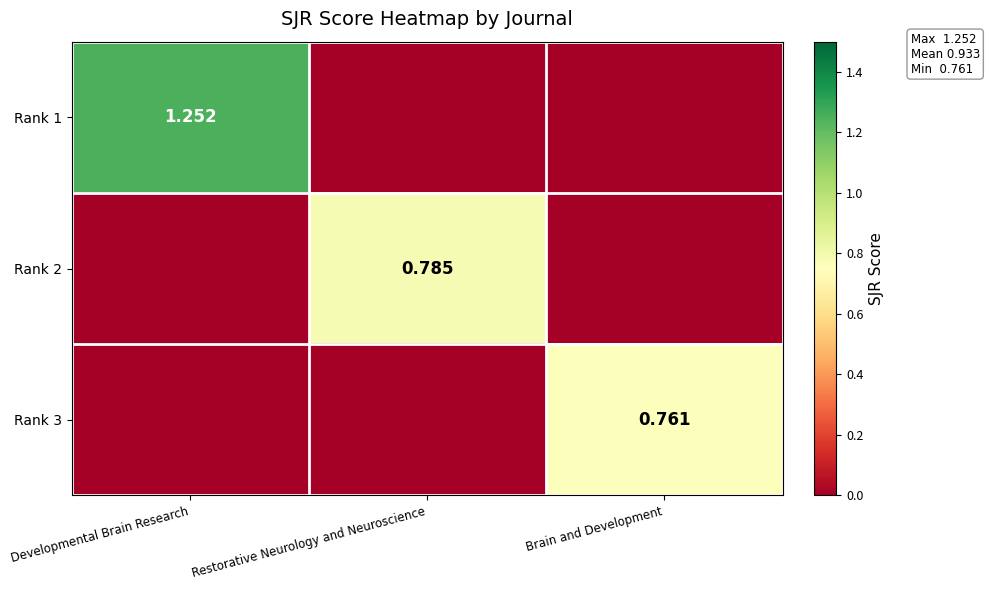

How many Rank 3 values are between 0 and 1?

3